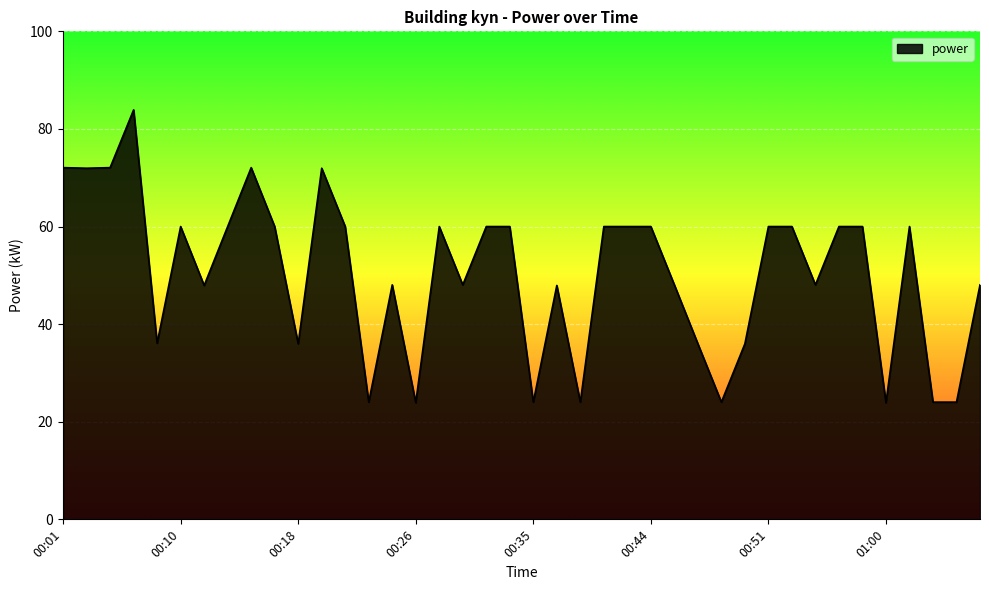

What is the difference between the maximum and minimum values?

60.0